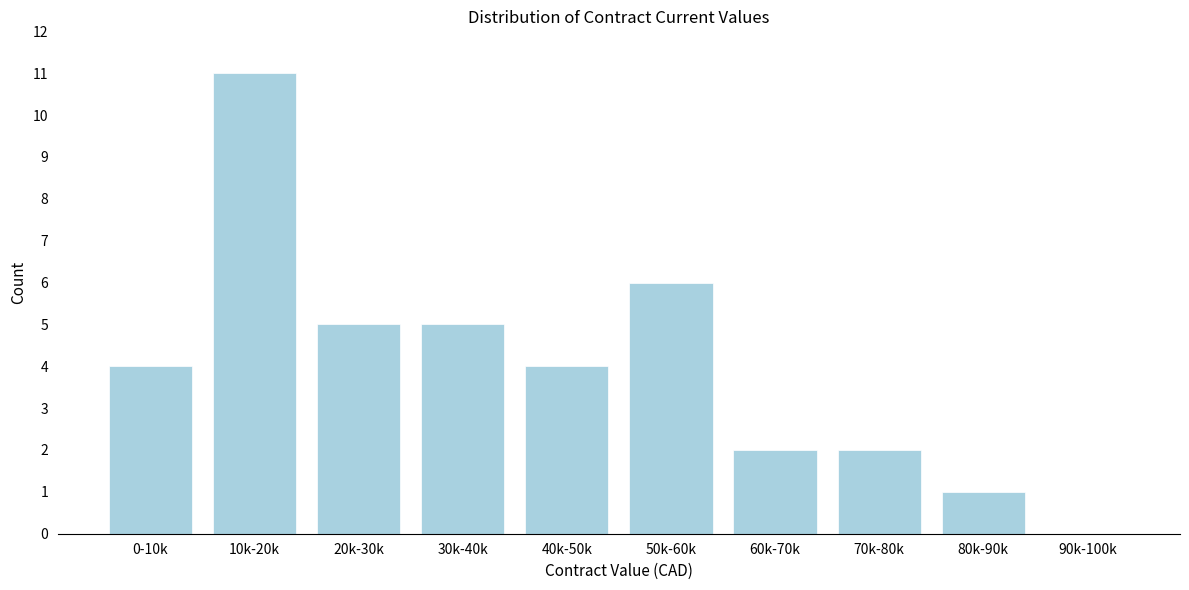

Reading right to left, transcribe all the data shown in this chart.

90k-100k=0	80k-90k=1	70k-80k=2	60k-70k=2	50k-60k=6	40k-50k=4	30k-40k=5	20k-30k=5	10k-20k=11	0-10k=4